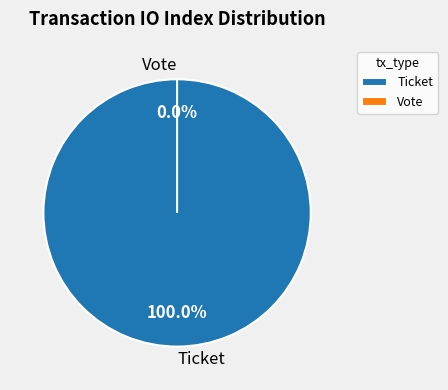

Rank the categories by value from highest to lowest.

Ticket, Vote